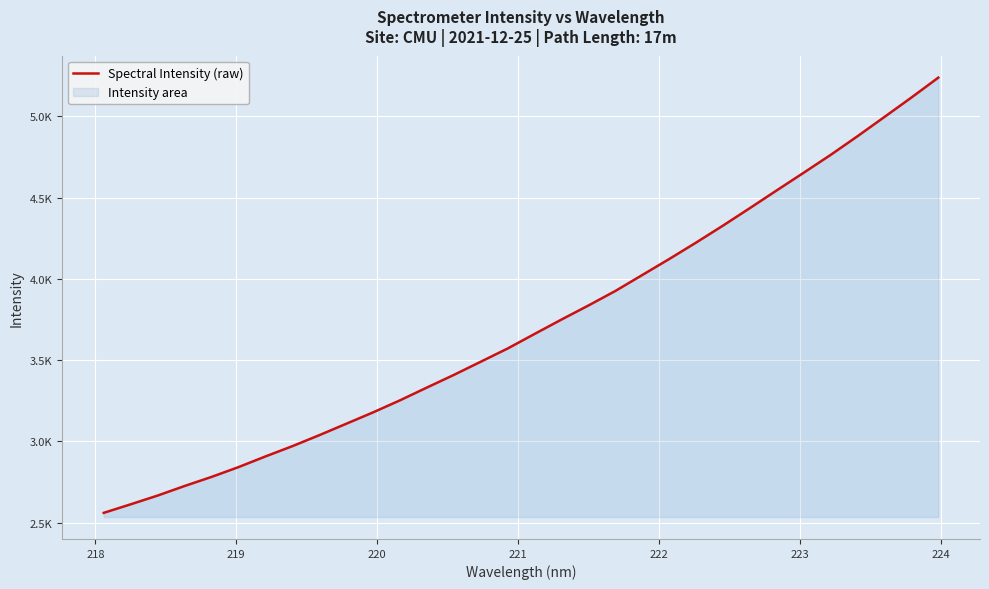

What is the sum of all values?

118950.8